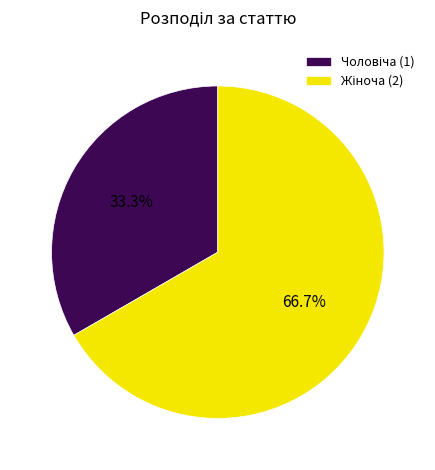

Does any single category account for the majority?

Yes